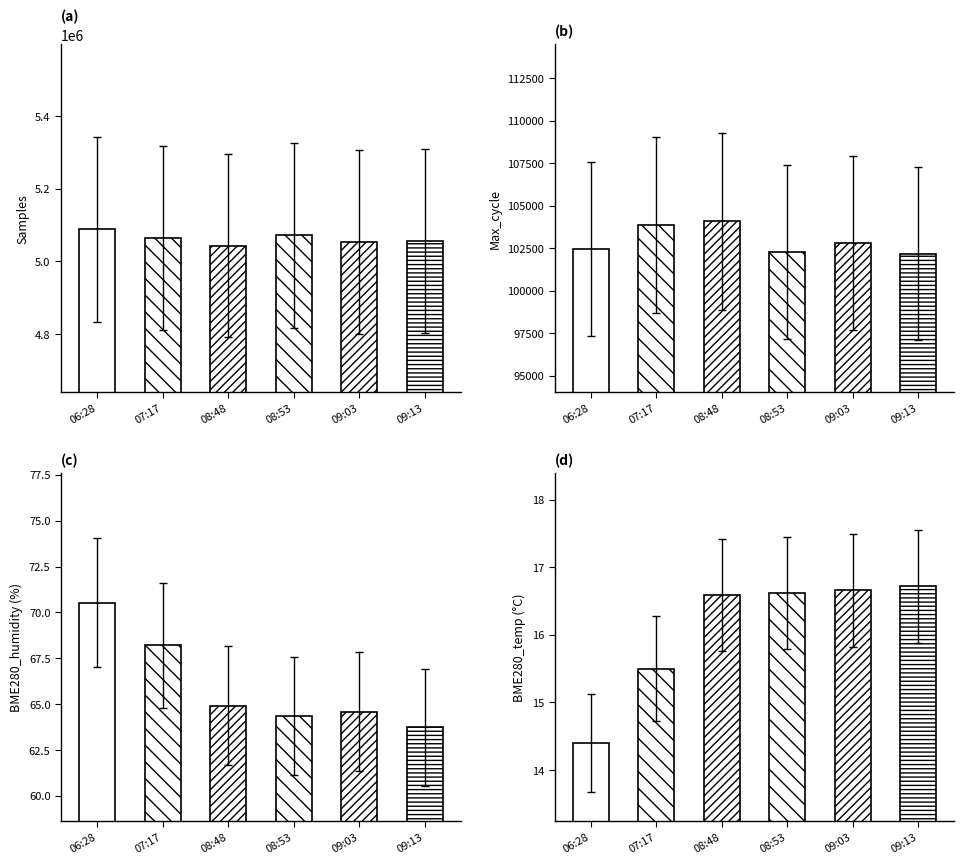

The Samples series shows 5065755.0 at 07:17. True or false?

True